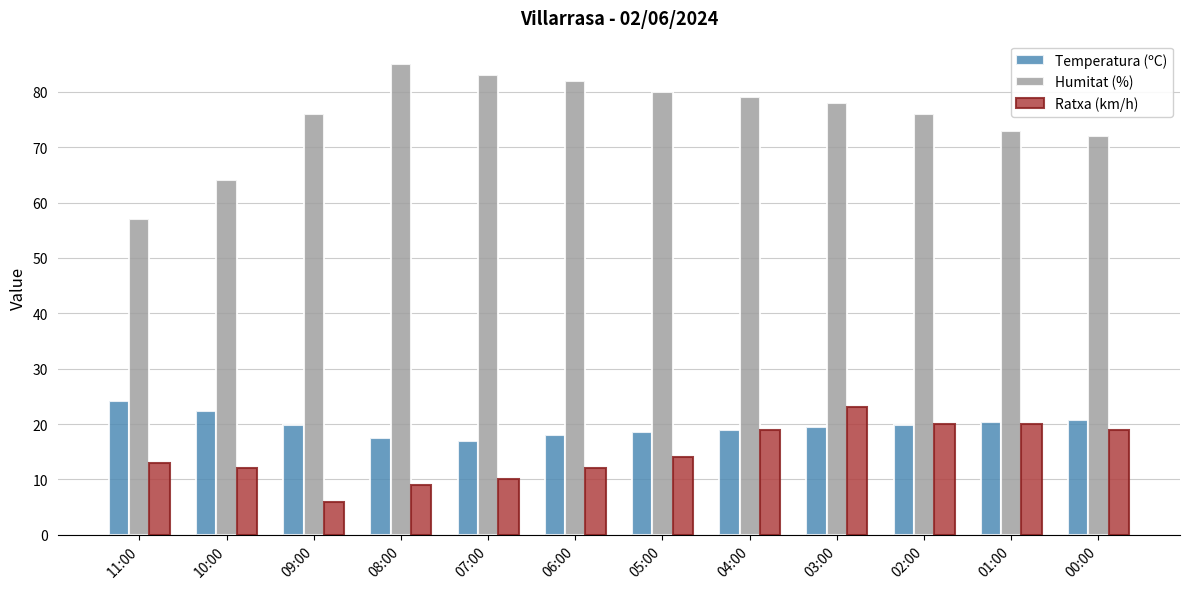

What is the difference between the highest and lowest values at 06:00?

70.0